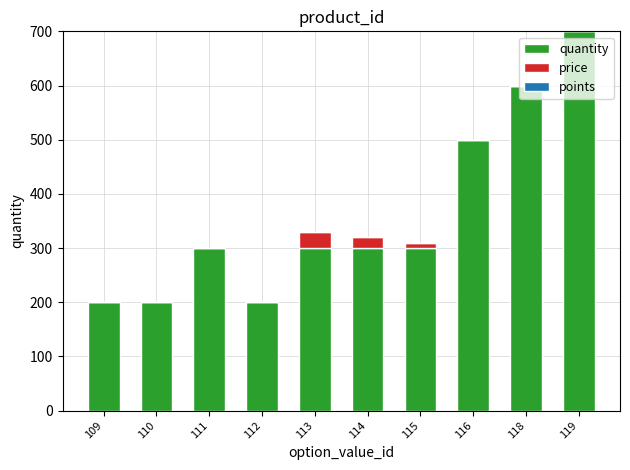

How many data points does each series have?

10